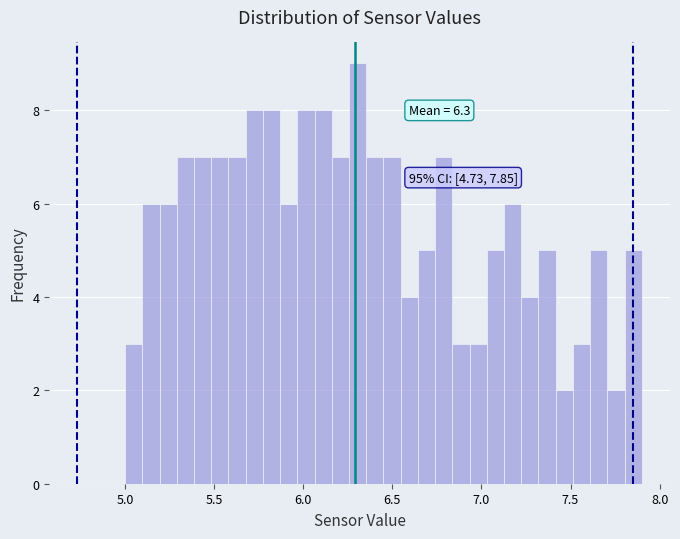

Around what value on the x-axis is the tallest bar? Give the approximate position of its centre, as read against the axis.

6.30